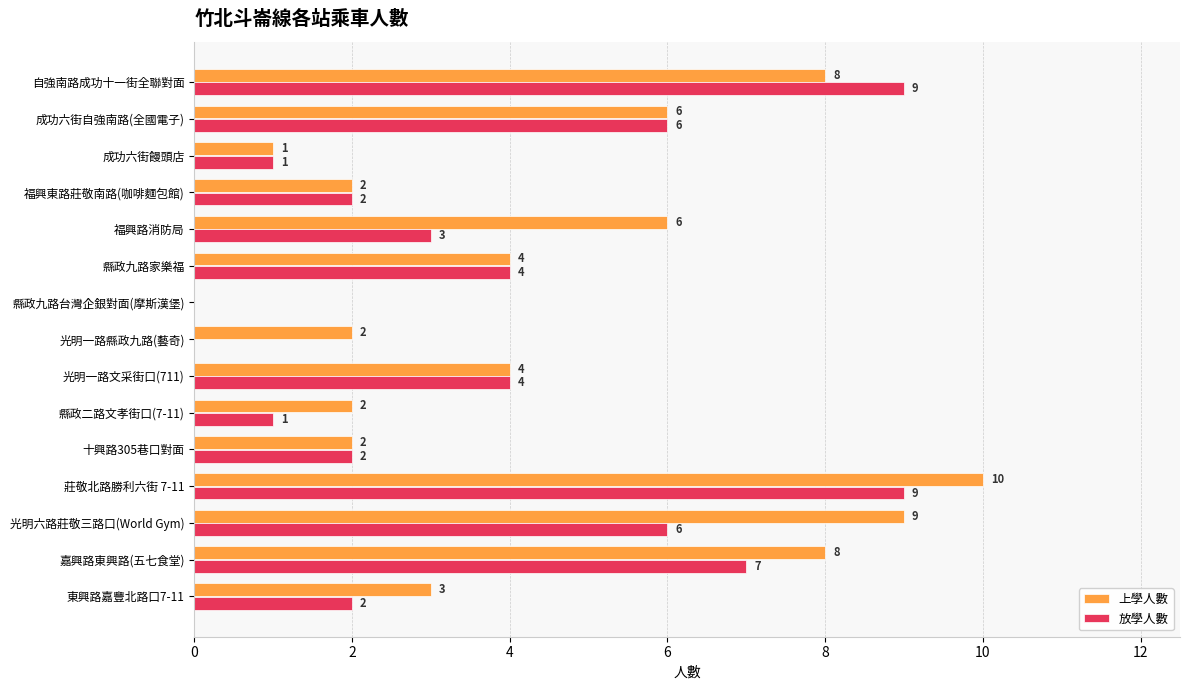

How many positive values does the 放學人數 series have?

13